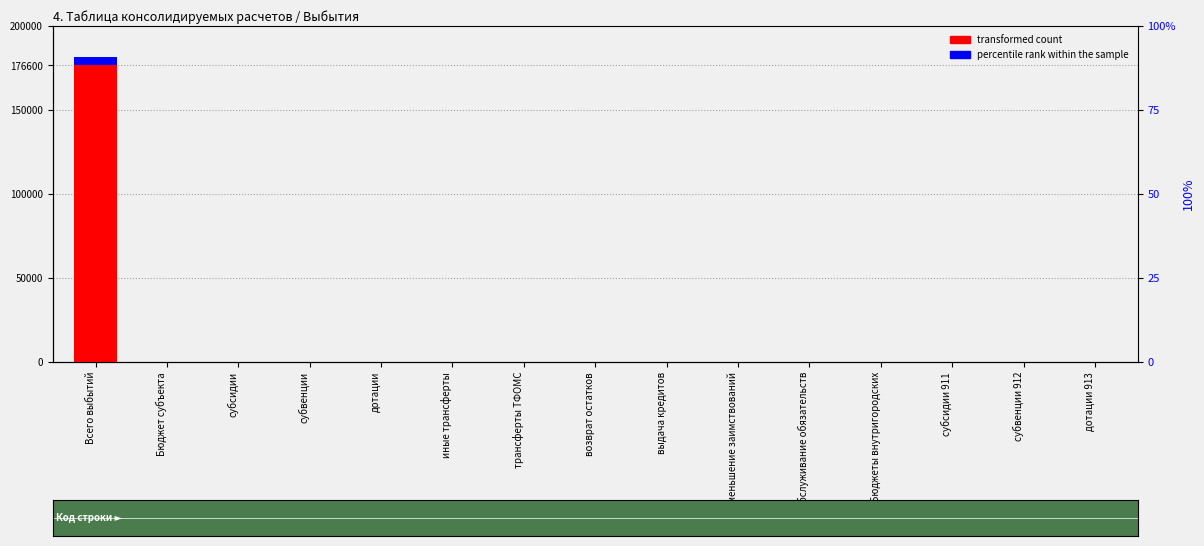

Reading left to right, list all the values displayed in this chart.

transformed count: 176600	0	0	0	0	0	0	0	0	0	0	0	0	0	0
percentile rank within the sample: 5000	0	0	0	0	0	0	0	0	0	0	0	0	0	0